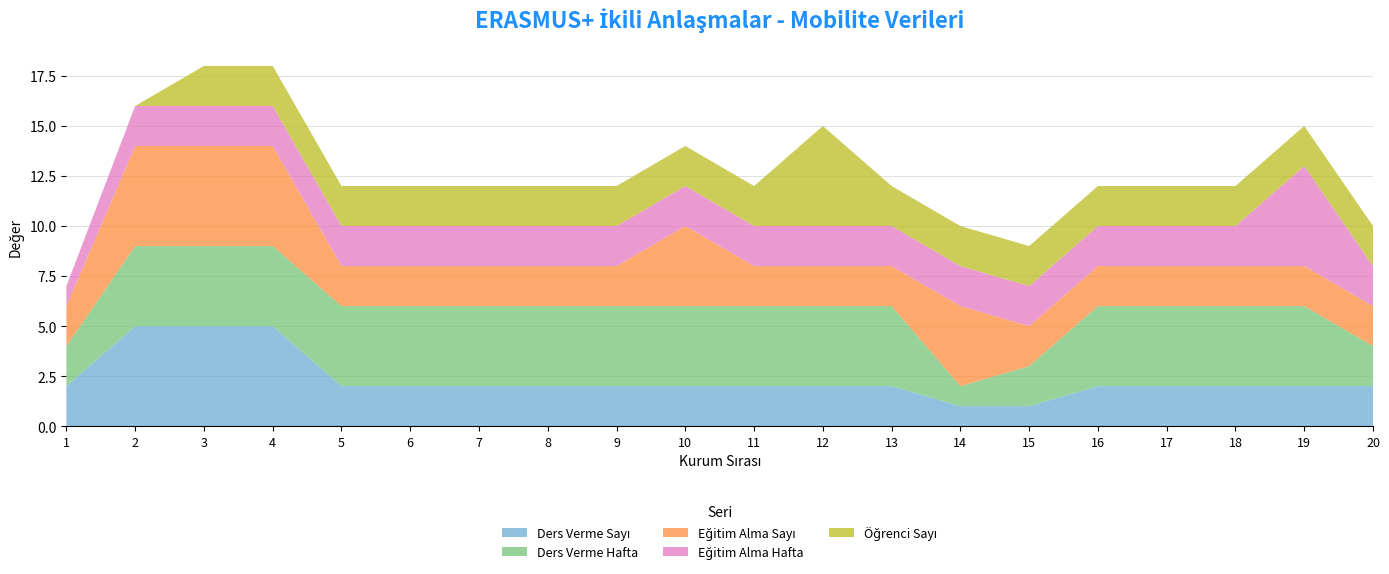

Reading left to right, transcribe all the data shown in this chart.

Ders Verme Sayı: 2	5	5	5	2	2	2	2	2	2	2	2	2	1	1	2	2	2	2	2
Ders Verme Hafta: 2	4	4	4	4	4	4	4	4	4	4	4	4	1	2	4	4	4	4	2
Eğitim Alma Sayı: 2	5	5	5	2	2	2	2	2	4	2	2	2	4	2	2	2	2	2	2
Eğitim Alma Hafta: 1	2	2	2	2	2	2	2	2	2	2	2	2	2	2	2	2	2	5	2
Öğrenci Sayı: 0	0	2	2	2	2	2	2	2	2	2	5	2	2	2	2	2	2	2	2